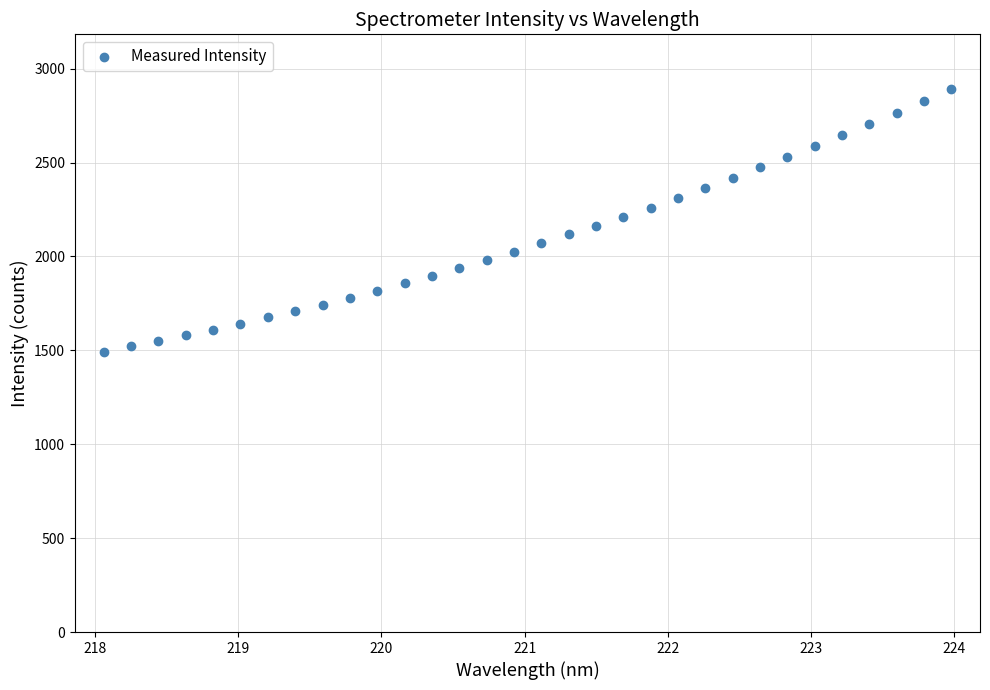

What is the range of Y values (max minus min)?

1401.1